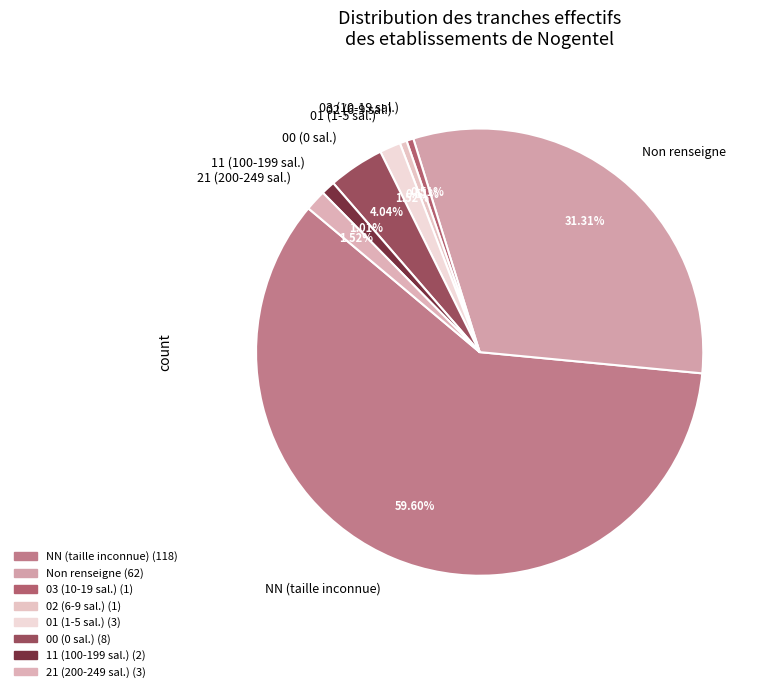

Do 01 (1-5 sal.) and 00 (0 sal.) together represent more than half of the pie?

No